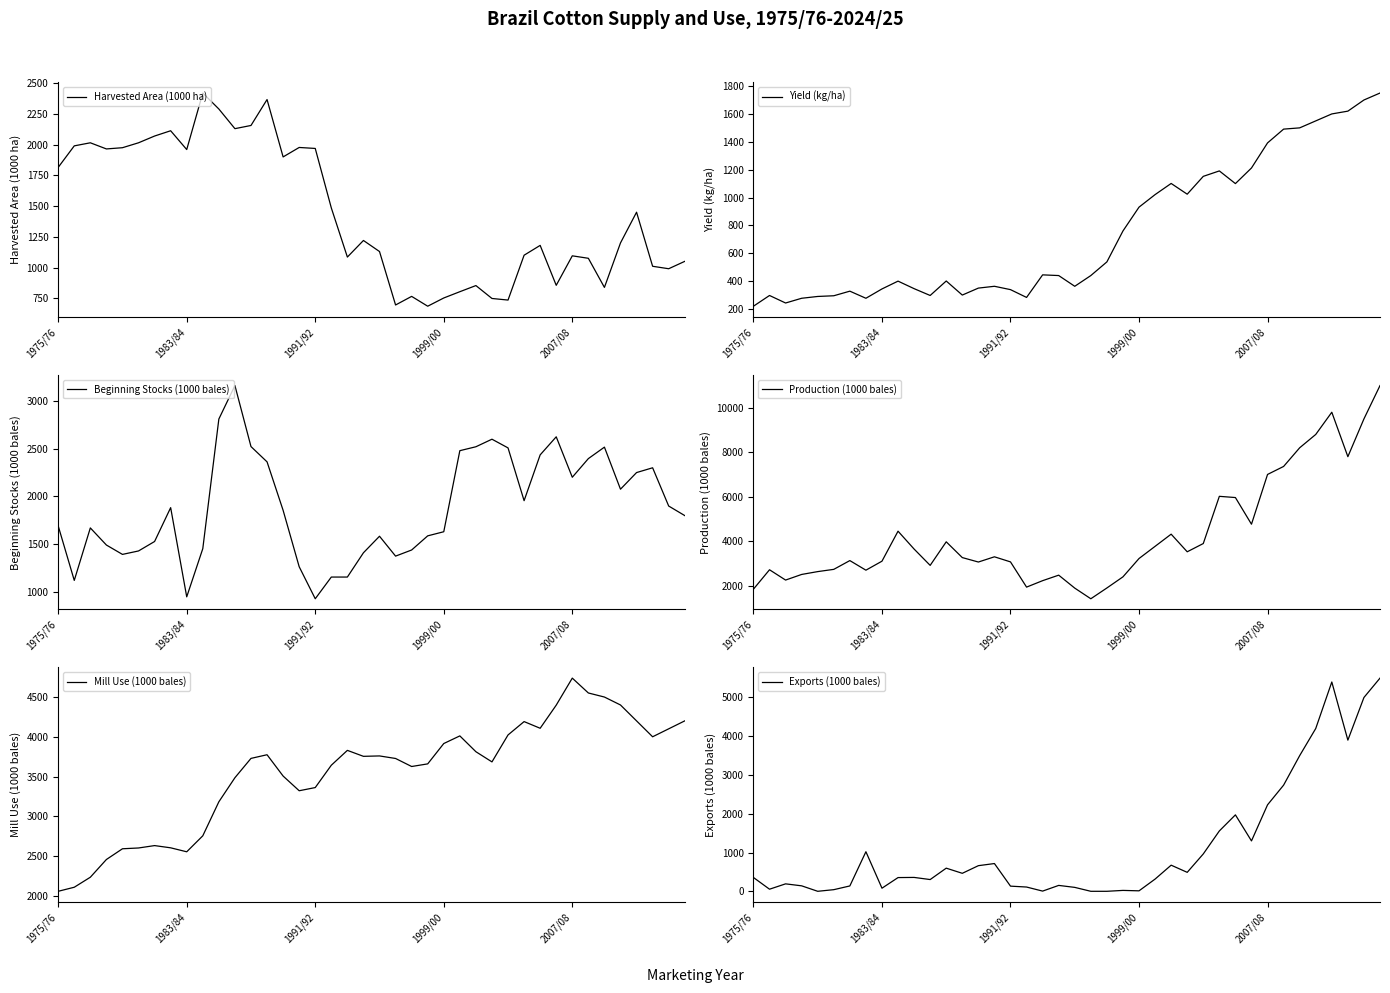

Which category has the highest value in the Mill Use (1000 bales) series?

2007/08